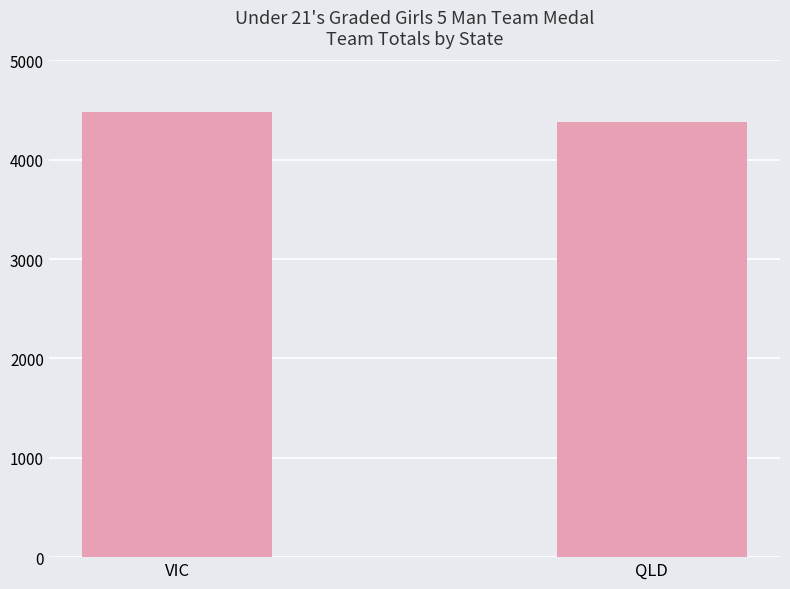

List the labels in order of value, largest first.

VIC, QLD